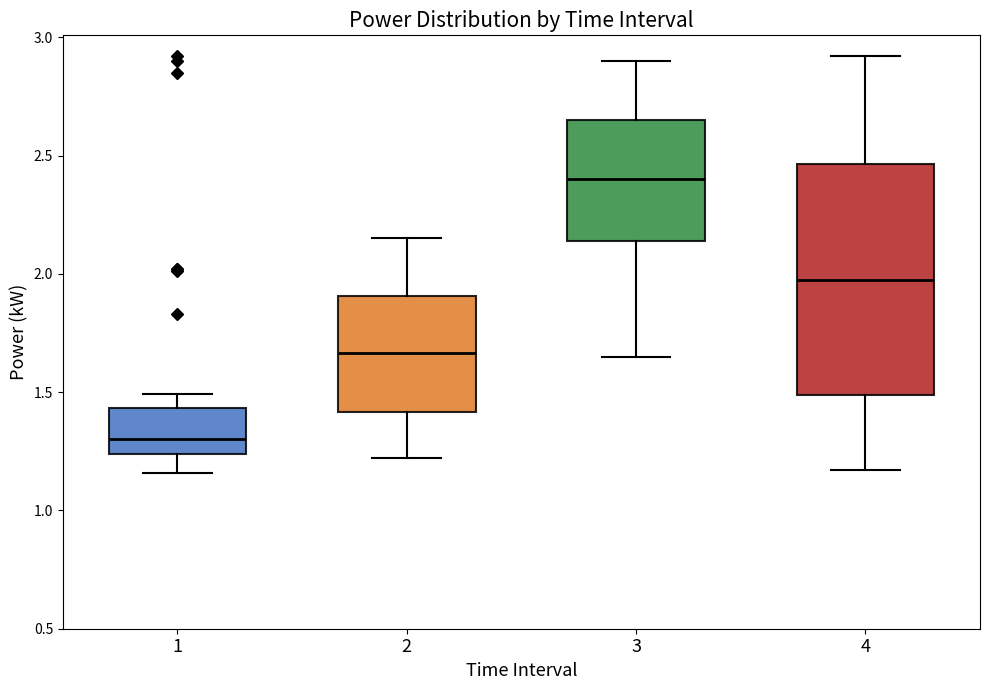

Reading left to right, read every box against the y-axis: the position of its median line, the range the box covers, and the ends of its whiskers. The values are not printed on the chart, so give them approximately, as read against the axis.

1: median 1.30, box 1.25 to 1.45, whiskers 1.15 to 1.50
2: median 1.65, box 1.40 to 1.90, whiskers 1.20 to 2.15
3: median 2.40, box 2.15 to 2.65, whiskers 1.65 to 2.90
4: median 2.00, box 1.50 to 2.45, whiskers 1.15 to 2.90